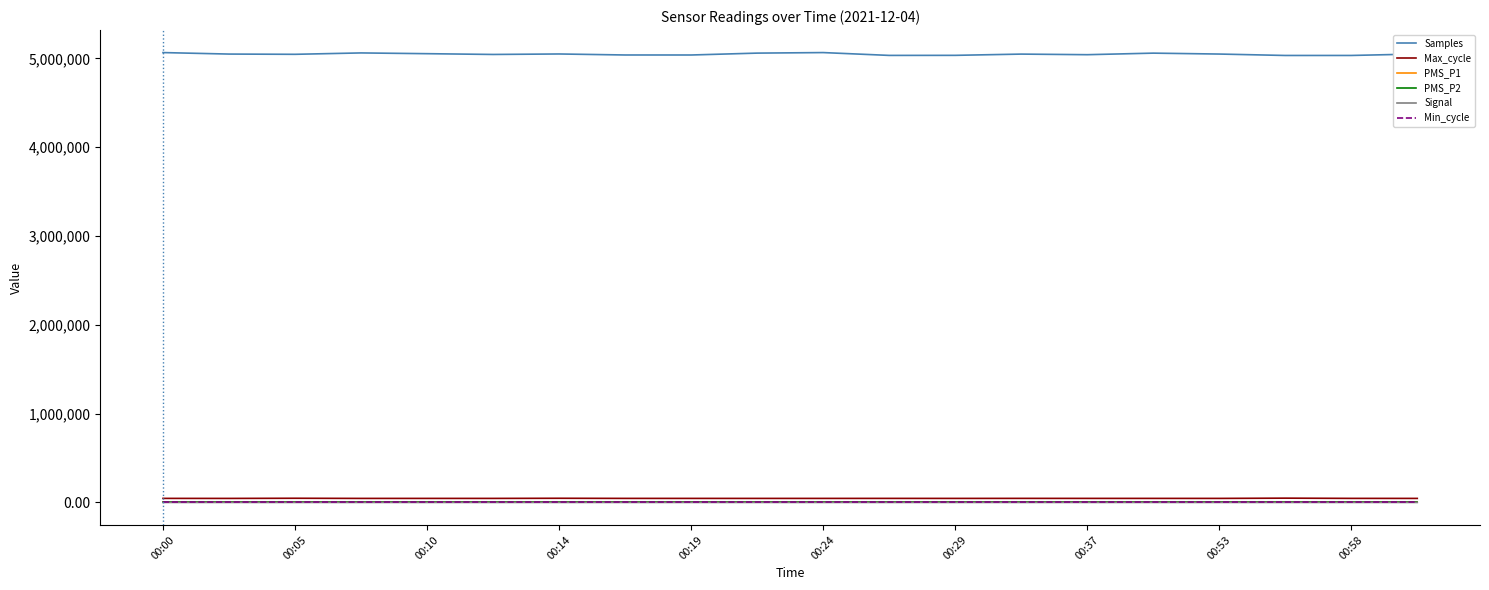

What is the difference between the maximum and minimum values in the Max_cycle series?

2973.0